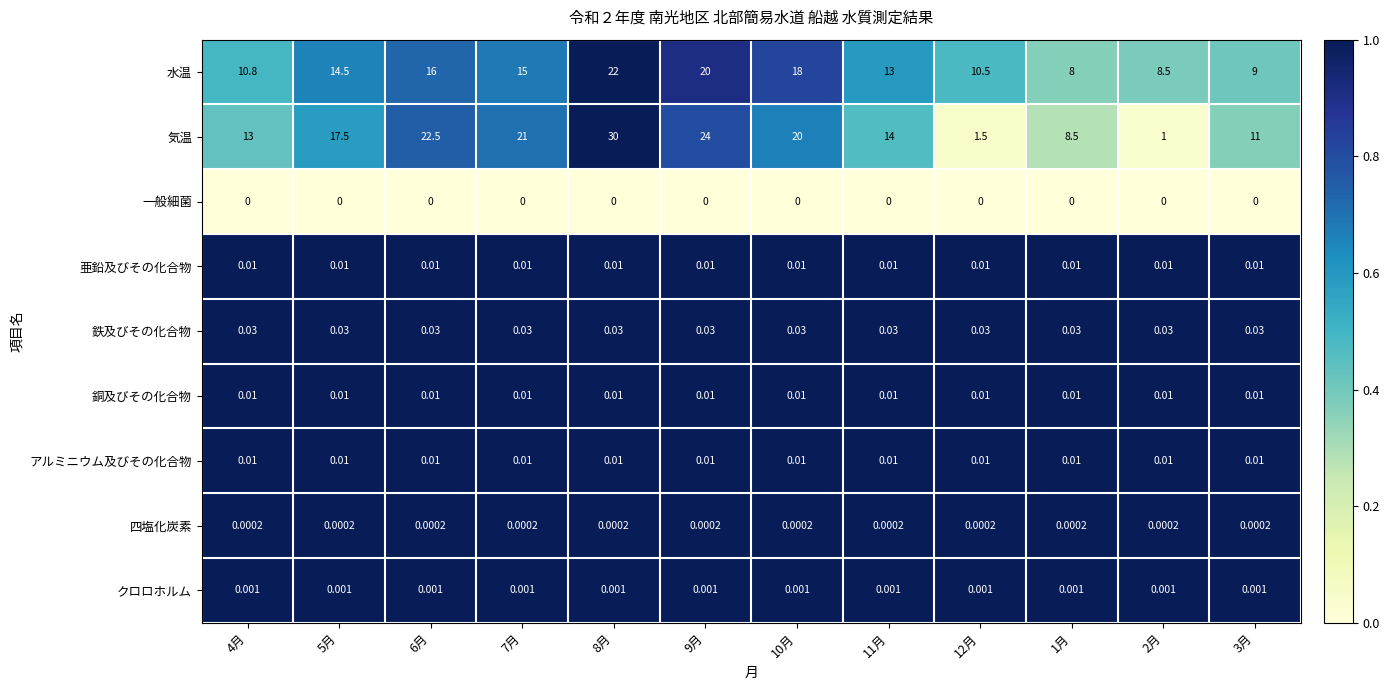

Which series has the largest total across all categories?

気温